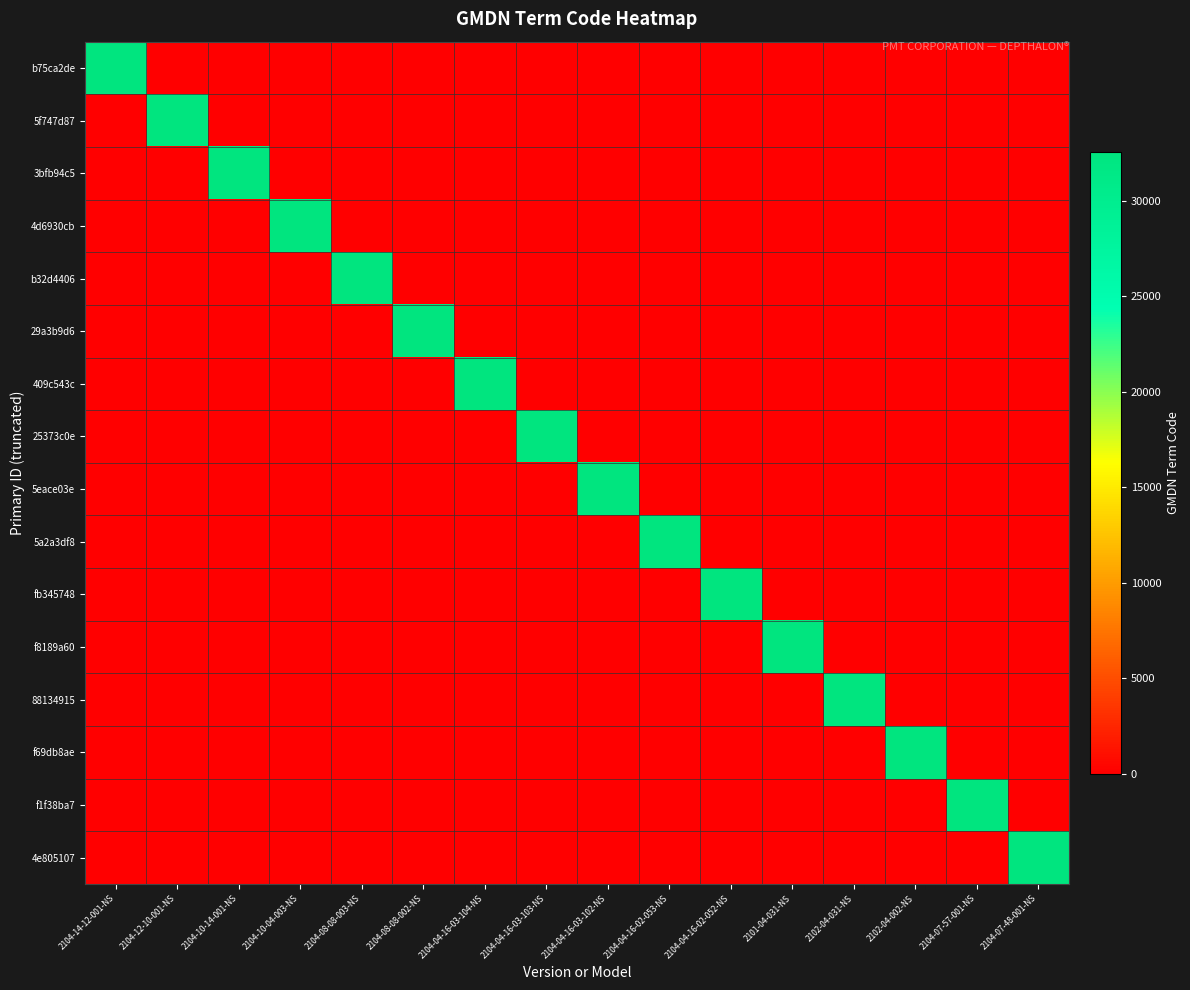

Which category has the lowest value across all series?

2104-12-10-001-NS